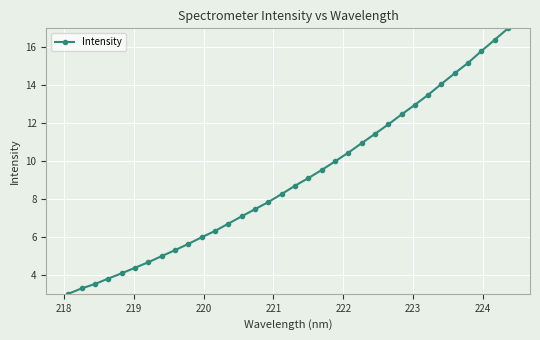

What is the sum of all values?

306.3